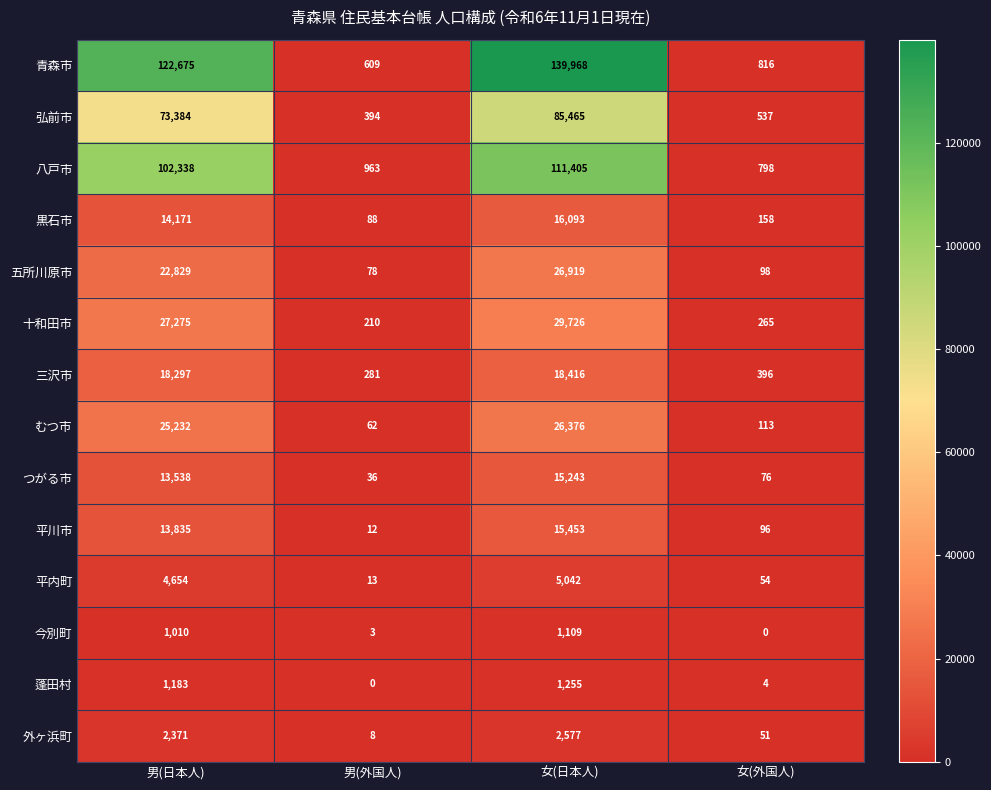

What is the total value across all series at 男(日本人)?

442792